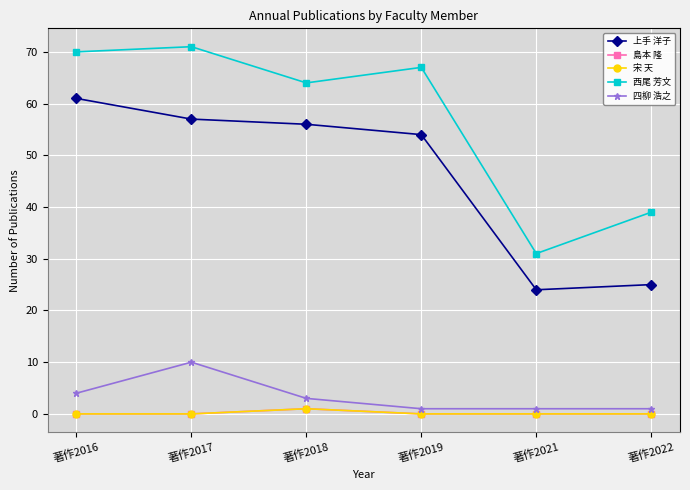

True or false: 四柳 浩之 and 島本 隆 cross at least once.

False